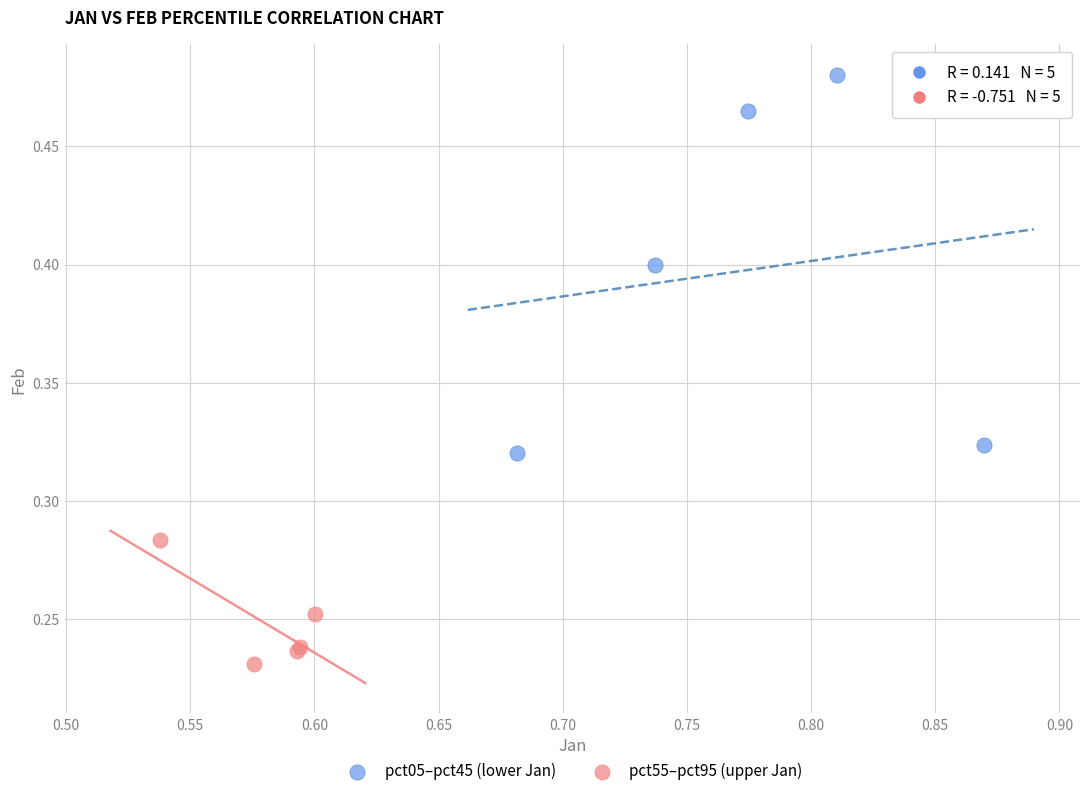

Which series has the widest spread of Y values?

pct05–pct45 (lower Jan)